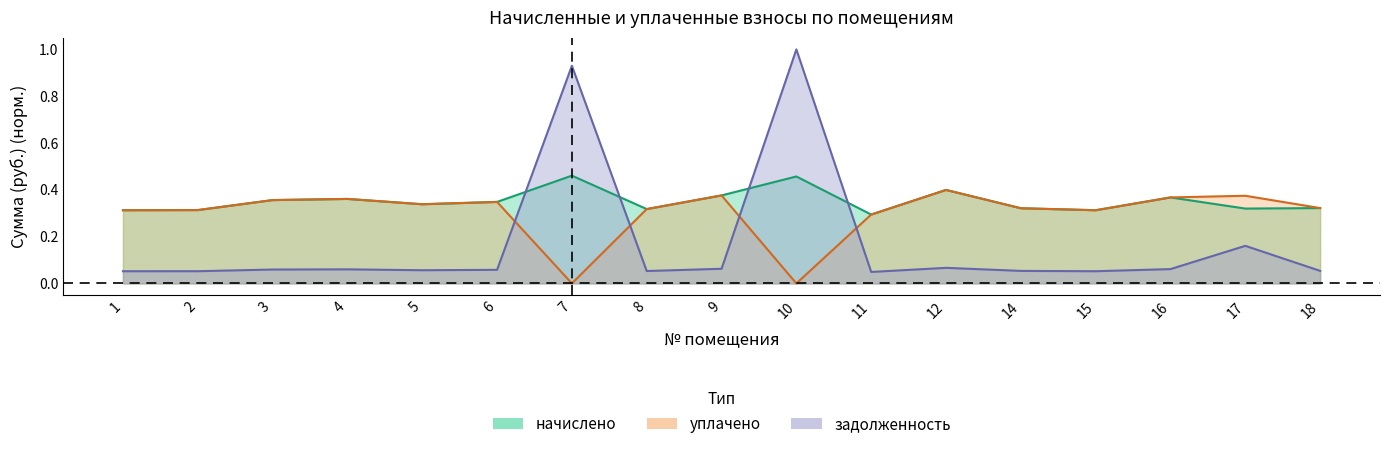

Which series ends up on top after the final intersection of задолженность and уплачено?

уплачено